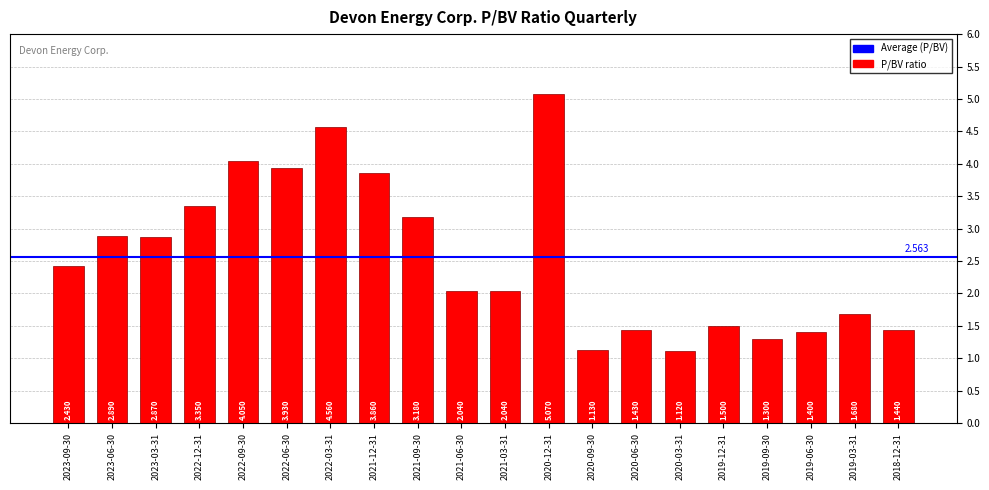

Reading left to right, transcribe all the data shown in this chart.

2023-09-30=2.4	2023-06-30=2.9	2023-03-31=2.9	2022-12-31=3.4	2022-09-30=4.0	2022-06-30=3.9	2022-03-31=4.6	2021-12-31=3.9	2021-09-30=3.2	2021-06-30=2.0	2021-03-31=2.0	2020-12-31=5.1	2020-09-30=1.1	2020-06-30=1.4	2020-03-31=1.1	2019-12-31=1.5	2019-09-30=1.3	2019-06-30=1.4	2019-03-31=1.7	2018-12-31=1.4